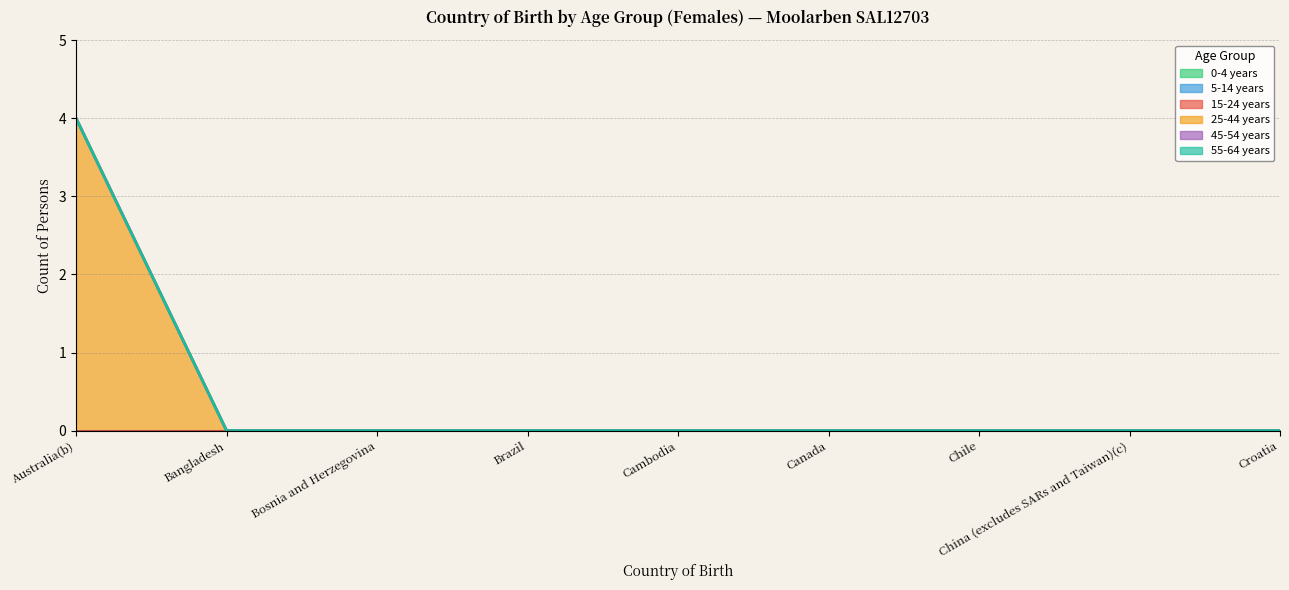

What is the label of the 6th point from the right?

Brazil